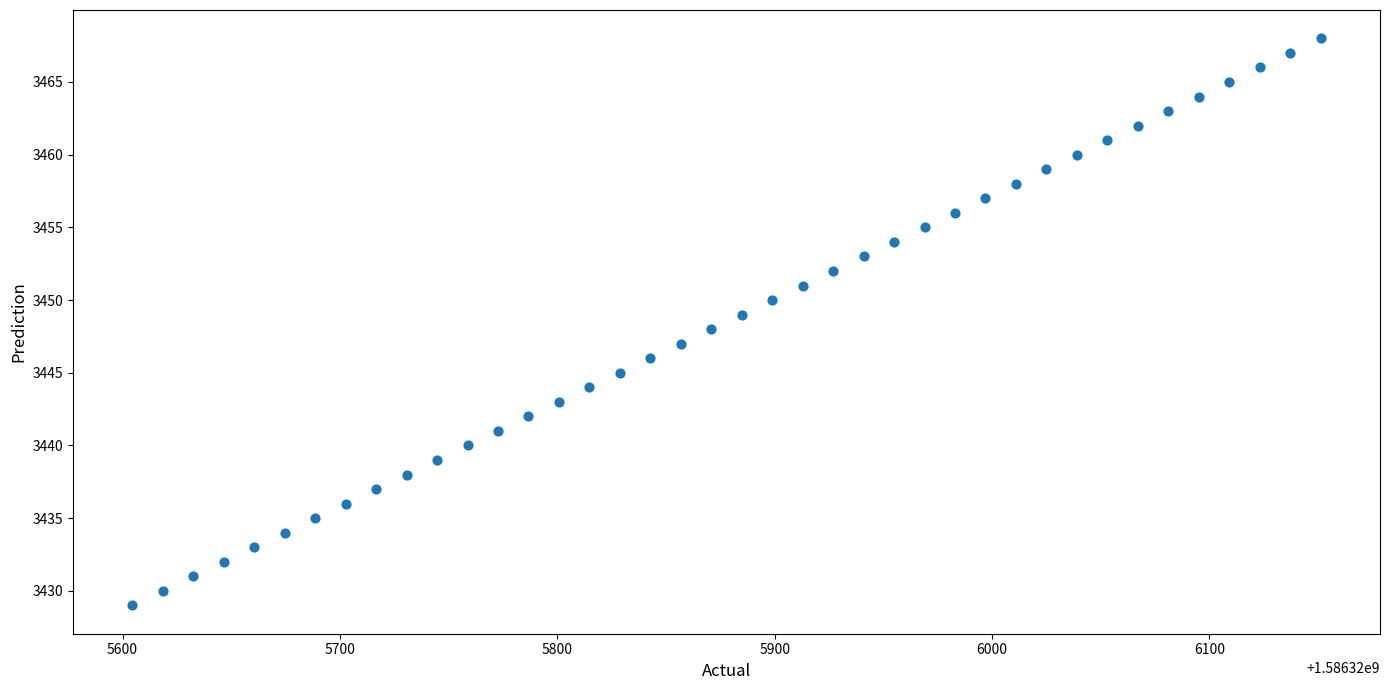

What is the range of Y values (max minus min)?

39